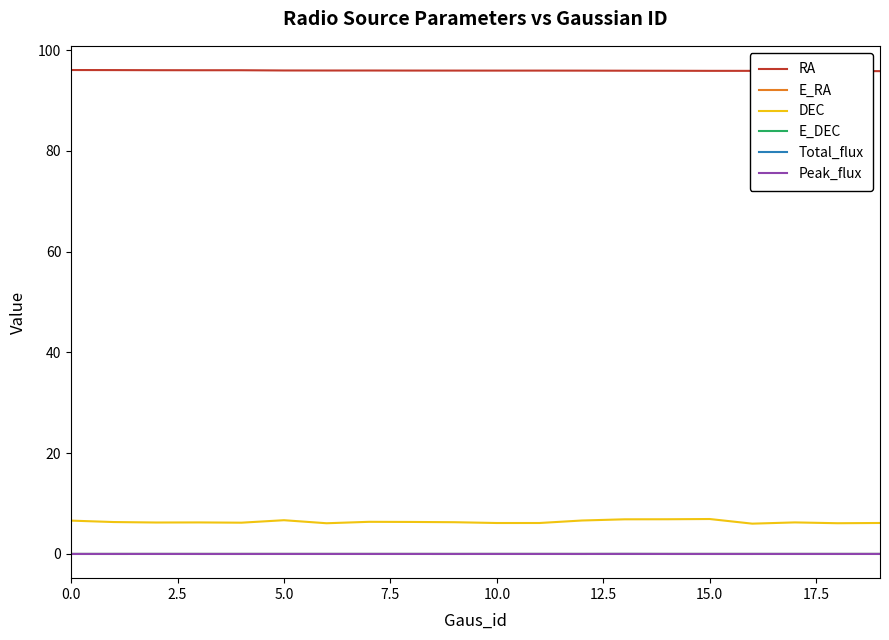

How many series are shown in this chart?

6